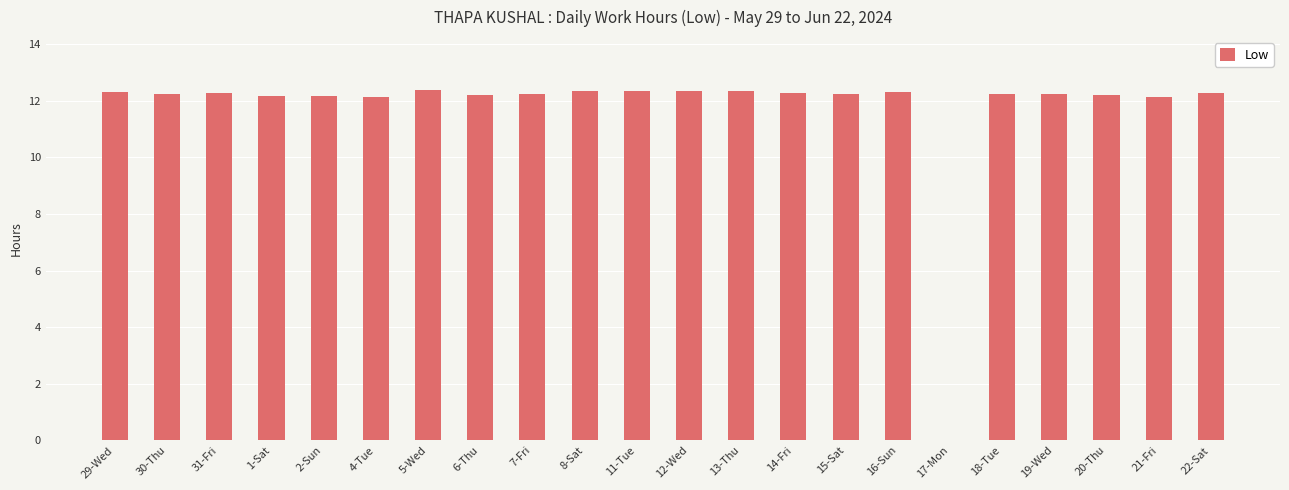

Approximately how many times larger is the value at 18-Tue compared to 30-Thu?

1.0